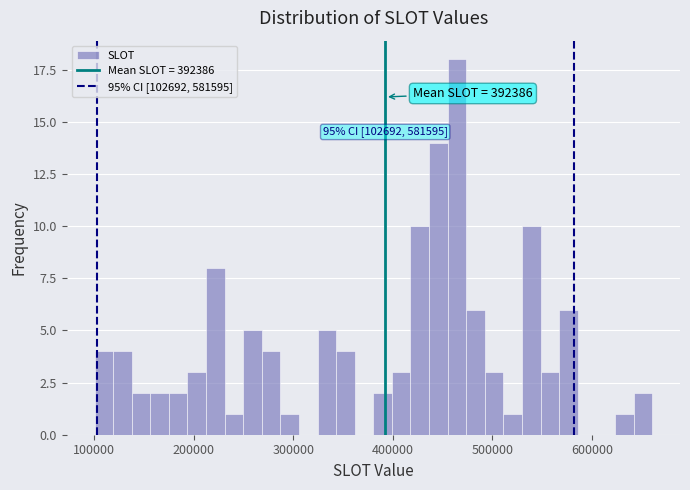

Around what value on the x-axis is the tallest bar? Give the approximate position of its centre, as read against the axis.

460000